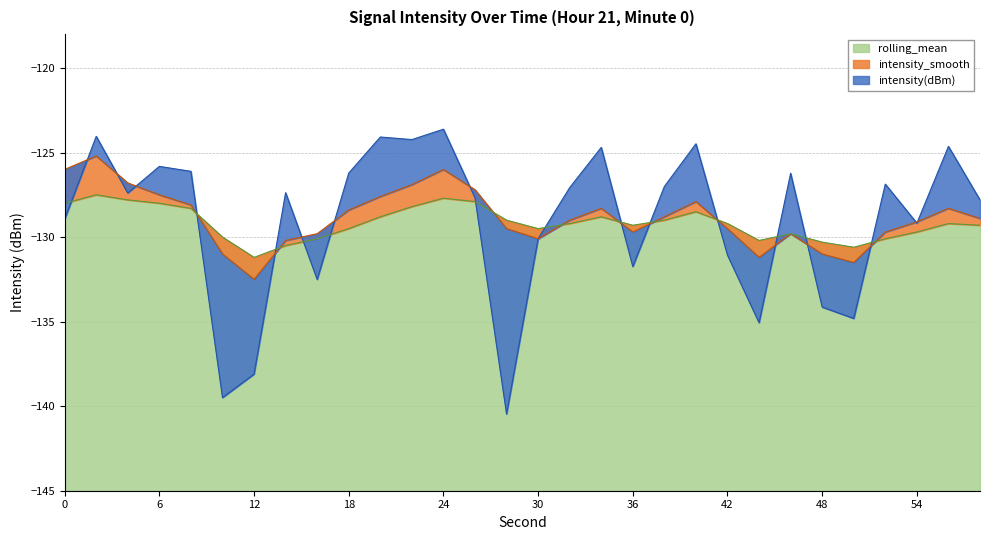

The value of intensity(dBm) at 6 is -125.8. True or false?

True